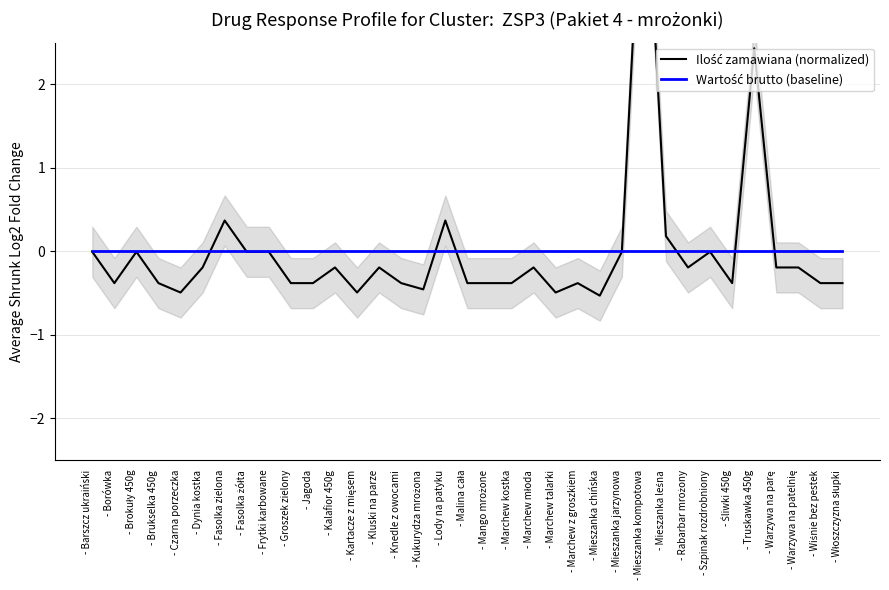

What is the spread (max minus min) of values at - Marchew młoda?

0.2